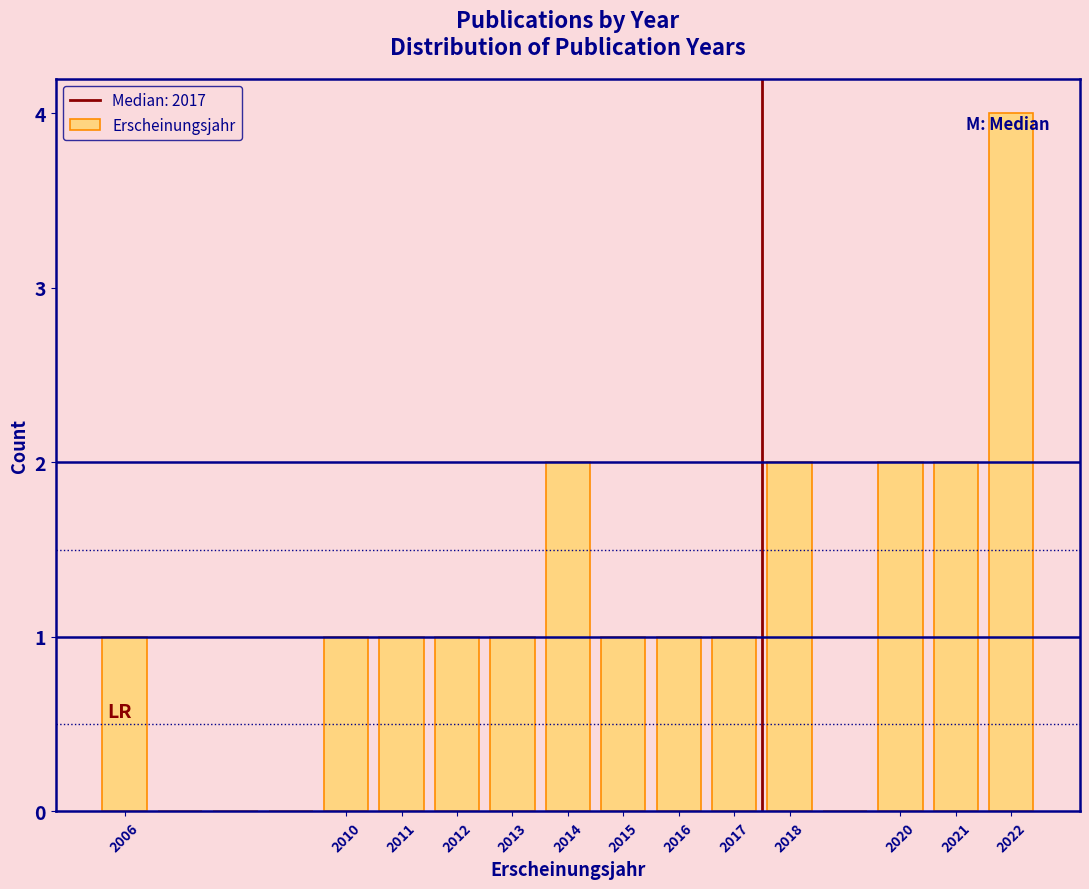

Reading left to right, list every bar in this chart as the range it spans on the x-axis followed by its height. The values are not printed on the chart, so give them approximately, as read against the axis.

2005.5 to 2006.5: 1
2006.5 to 2007.5: 0
2007.5 to 2008.5: 0
2008.5 to 2009.5: 0
2009.5 to 2010.5: 1
2010.5 to 2011.5: 1
2011.5 to 2012.5: 1
2012.5 to 2013.5: 1
2013.5 to 2014.5: 2
2014.5 to 2015.5: 1
2015.5 to 2016.5: 1
2016.5 to 2017.5: 1
2017.5 to 2018.5: 2
2018.5 to 2019.5: 0
2019.5 to 2020.5: 2
2020.5 to 2021.5: 2
2021.5 to 2022.5: 4